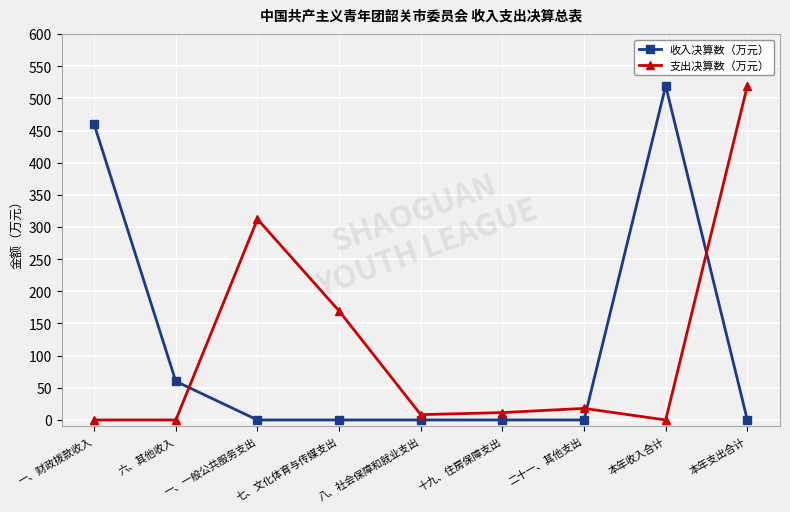

Rank the series at 本年支出合计 from lowest to highest value.

收入决算数（万元）, 支出决算数（万元）